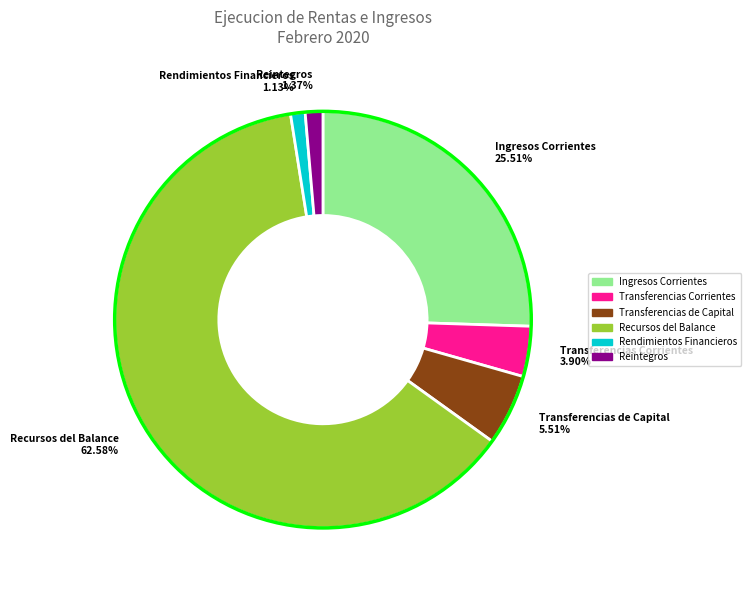

Is it true that Transferencias Corrientes is 12% of the pie?

False